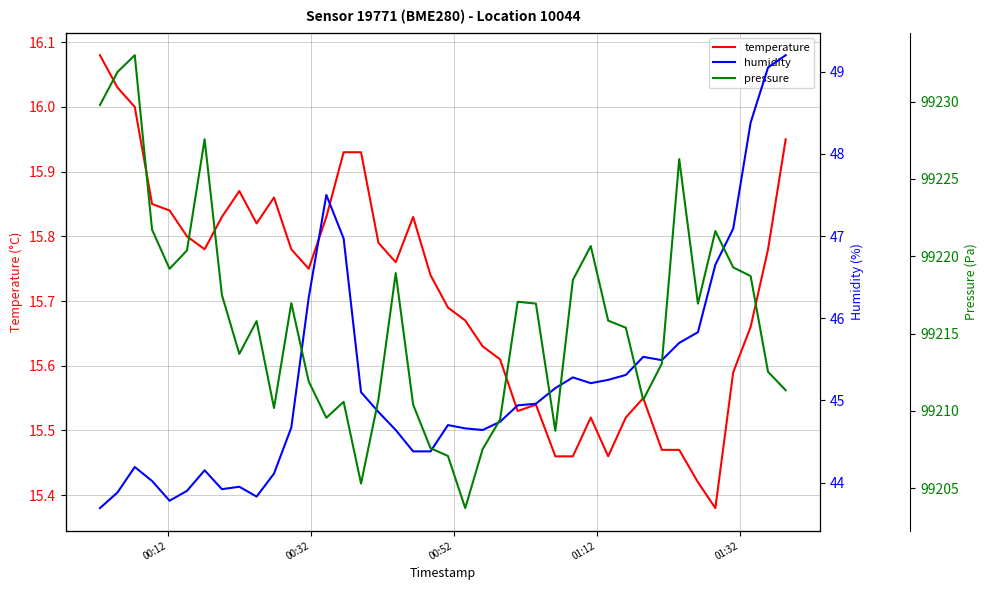

True or false: pressure and humidity cross at least once.

False